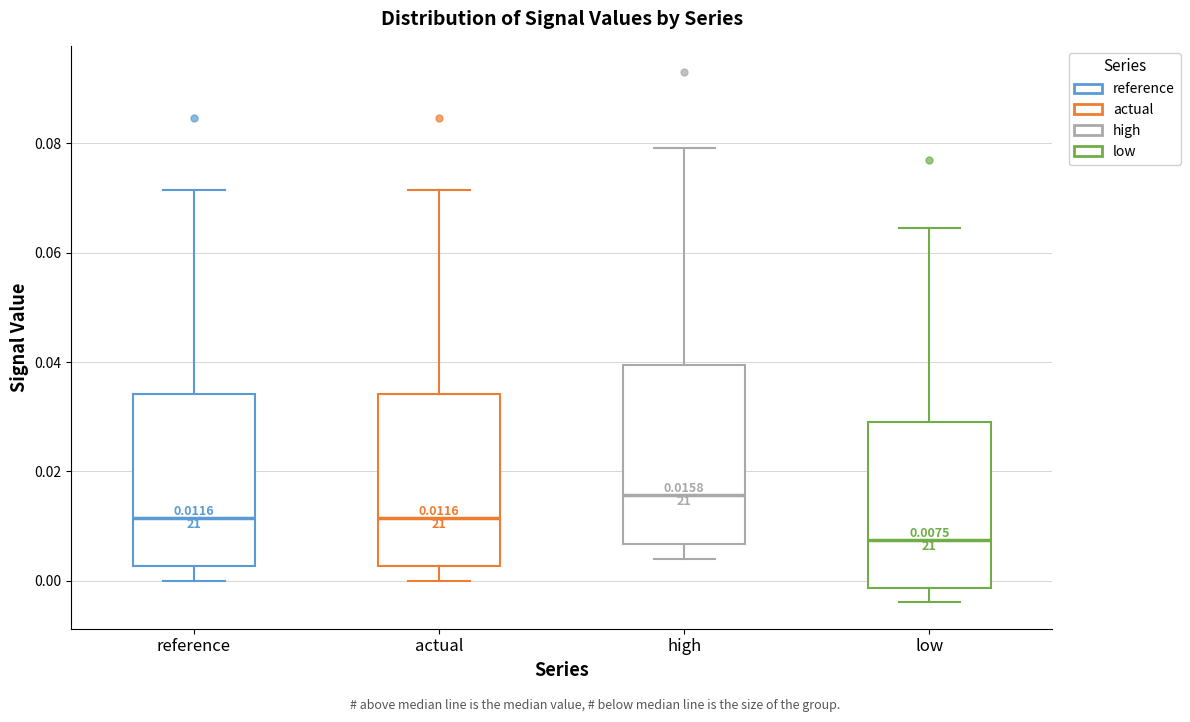

Which box's median line is the highest?

high